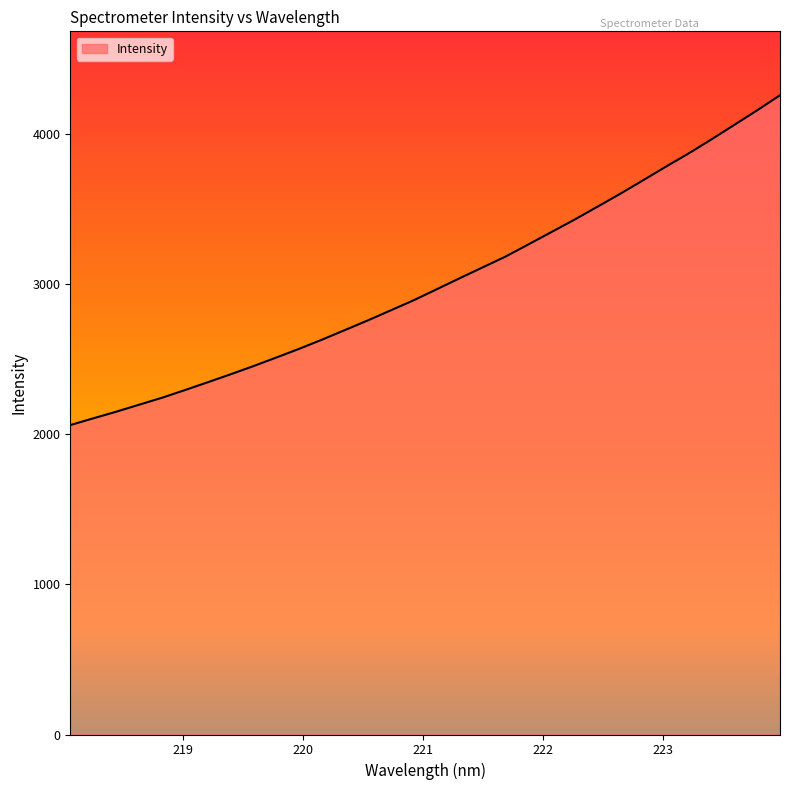

What is the difference between the maximum and minimum values?

2195.6